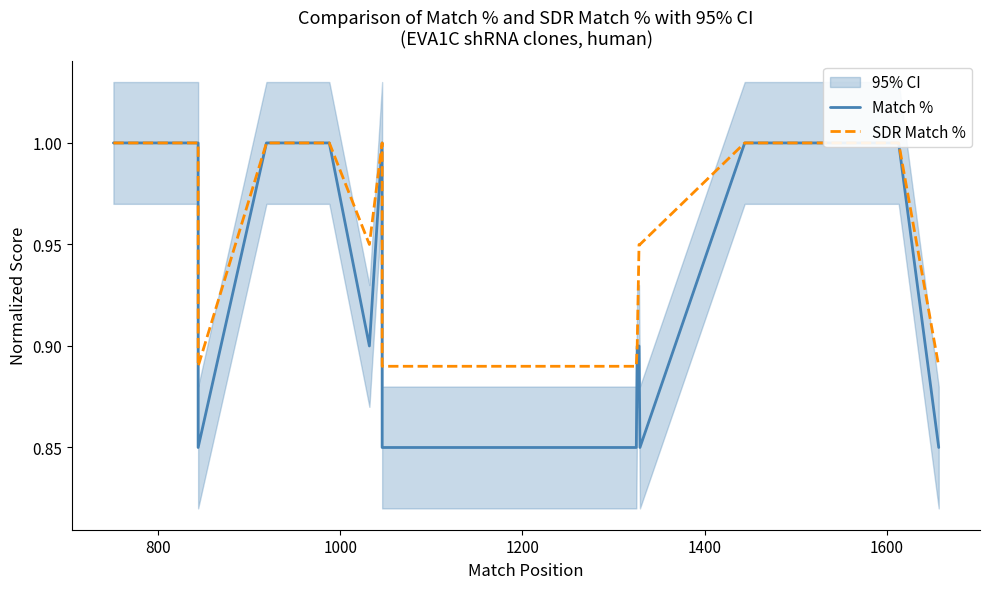

At how many categories does at least one series exceed 0?

20